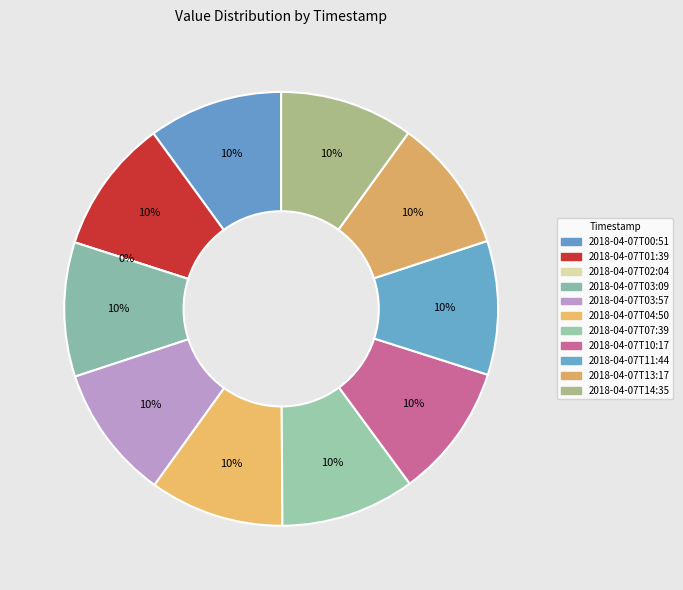

Which category has the biggest portion of the pie?

2018-04-07T00:51